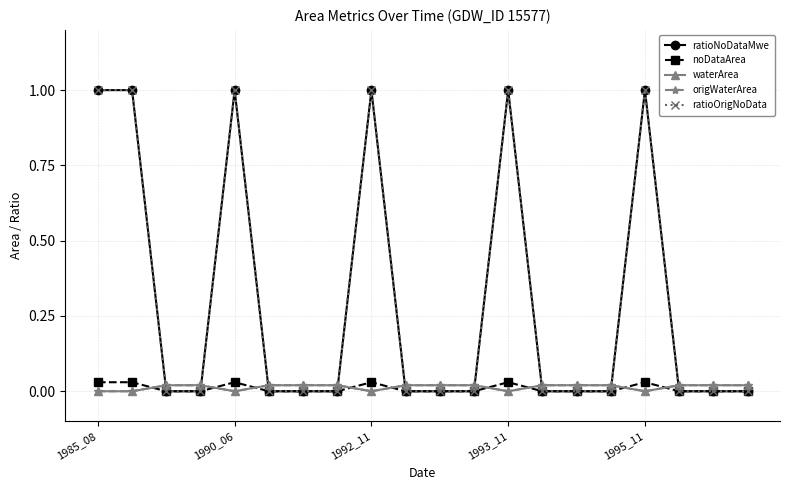

Does the chart display data point markers on the line(s)?

Yes